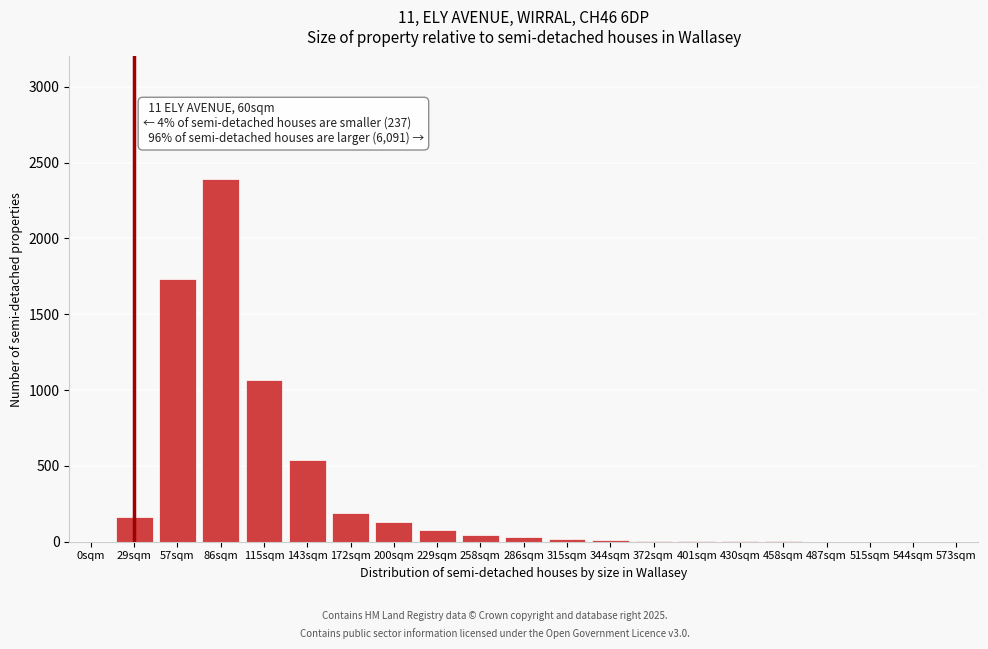

True or false: the data shows 1066 at 115sqm.

True